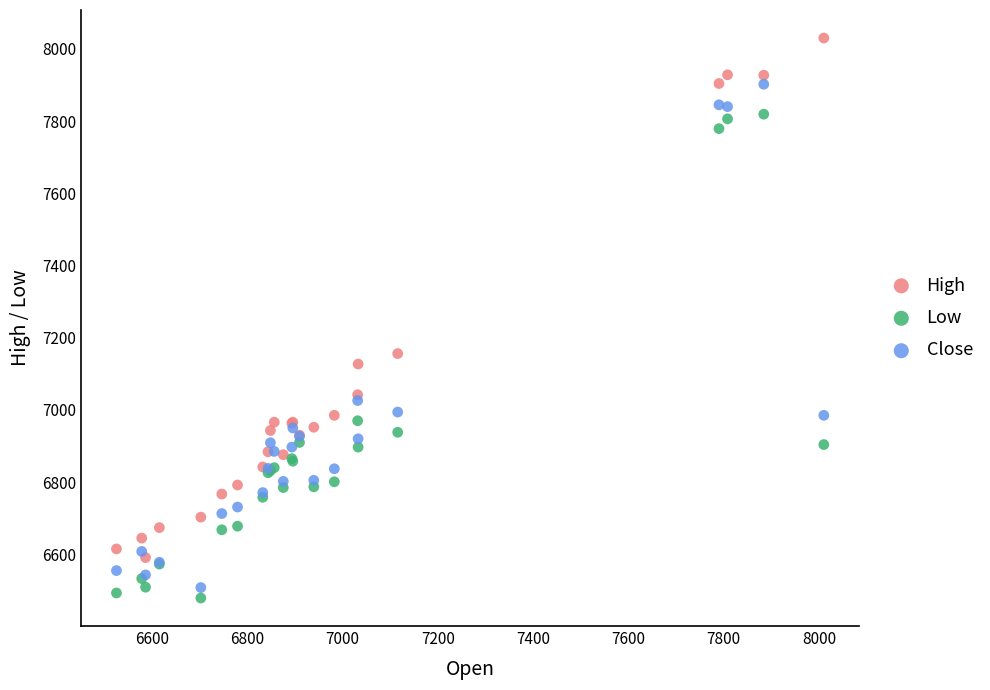

In the Close series, what Y value is closest to 7205?

7026